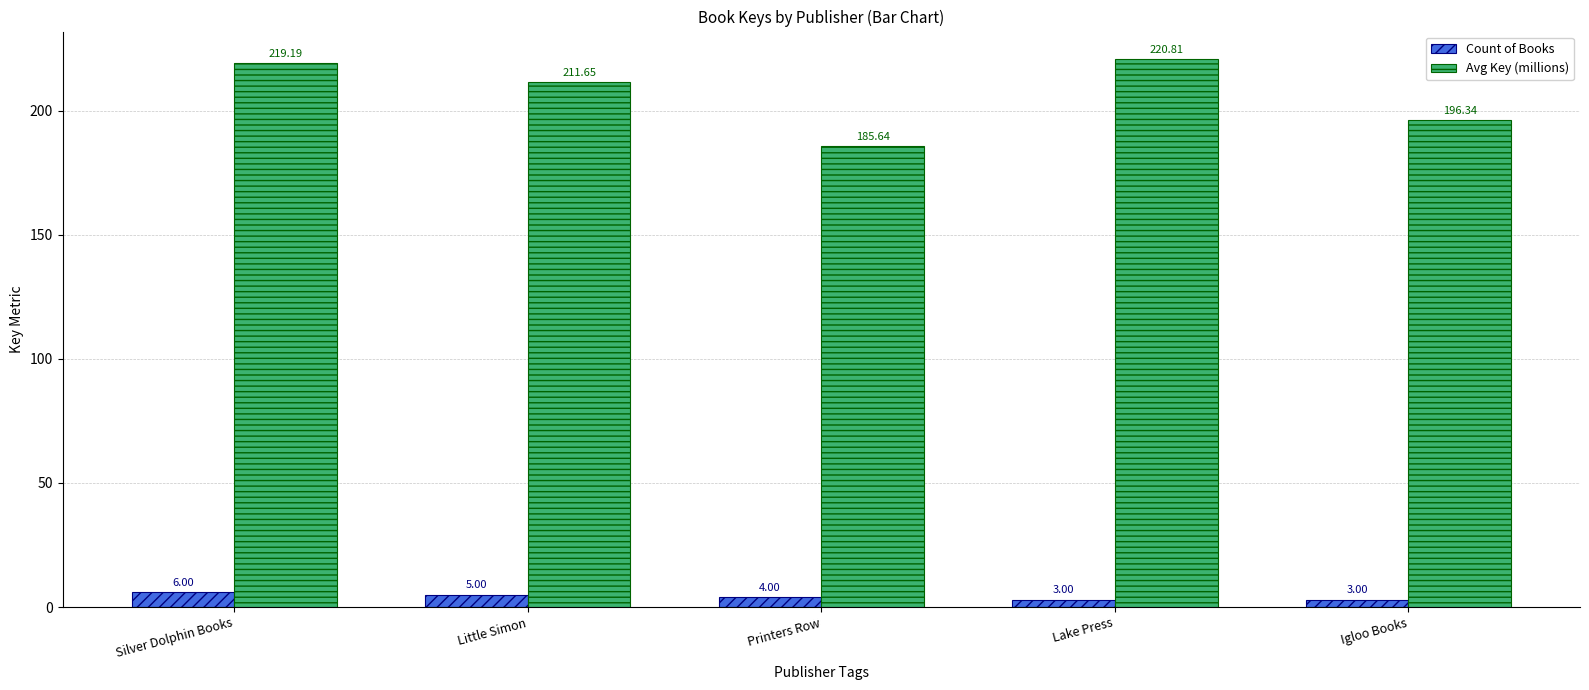

At which label is Avg Key (millions) closest to 203?

Igloo Books